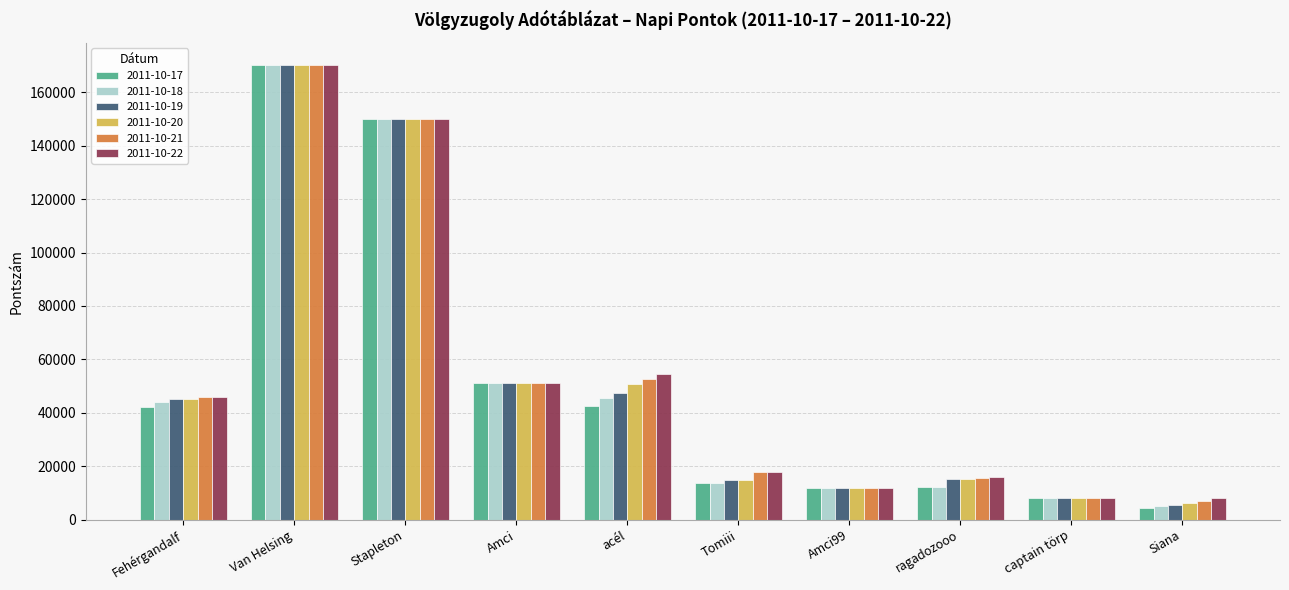

What is the maximum value shown in the chart?

170000